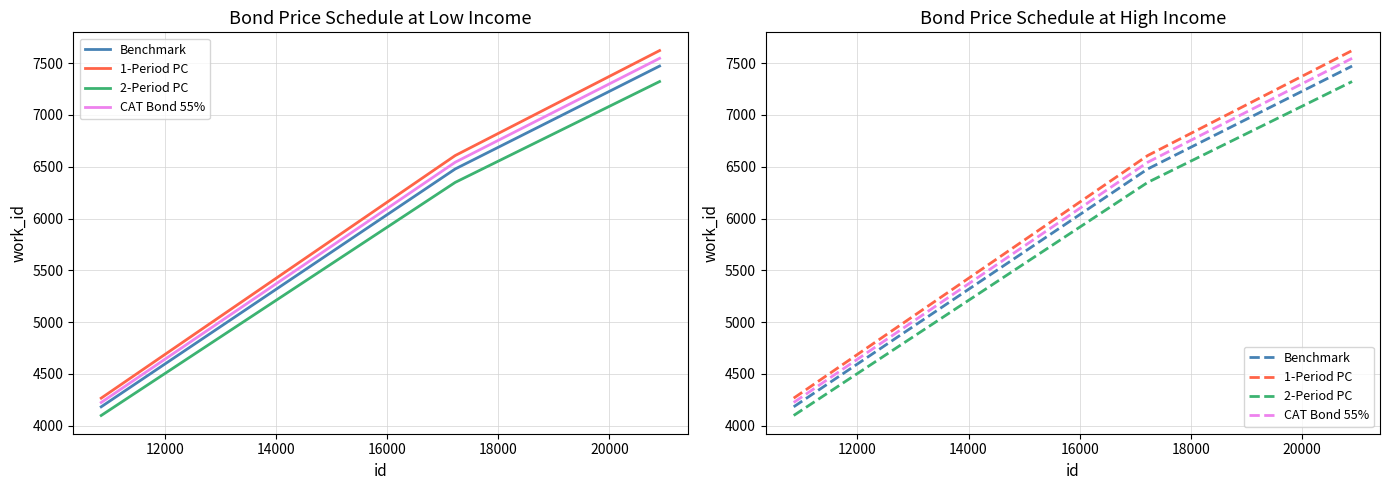

What is the value of the 2-Period PC point at the 3rd from the left?

7321.6